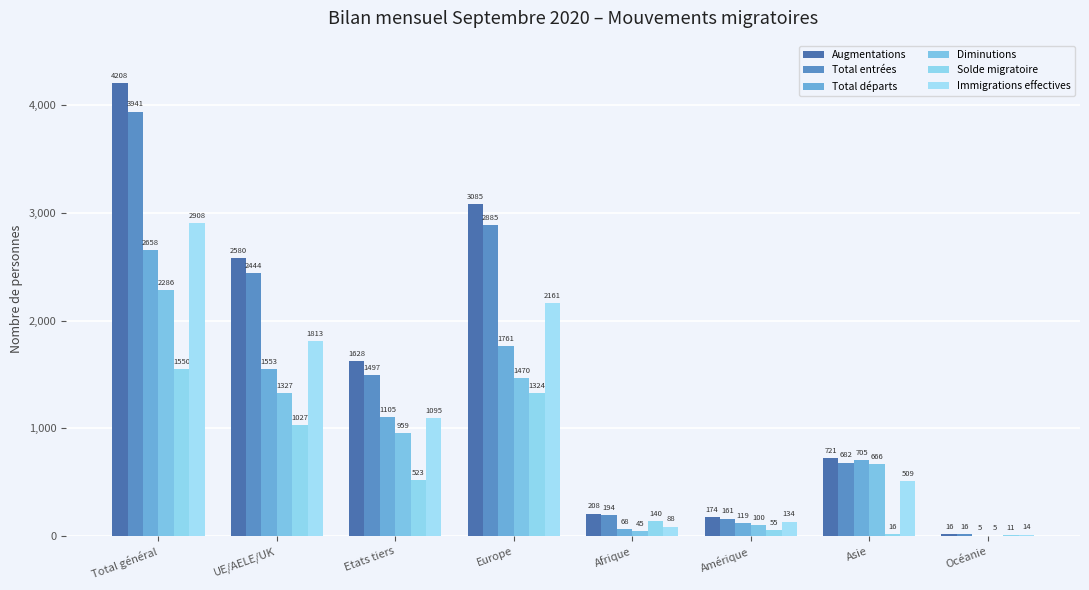

Is it true that Solde migratoire equals 16 at Asie?

True